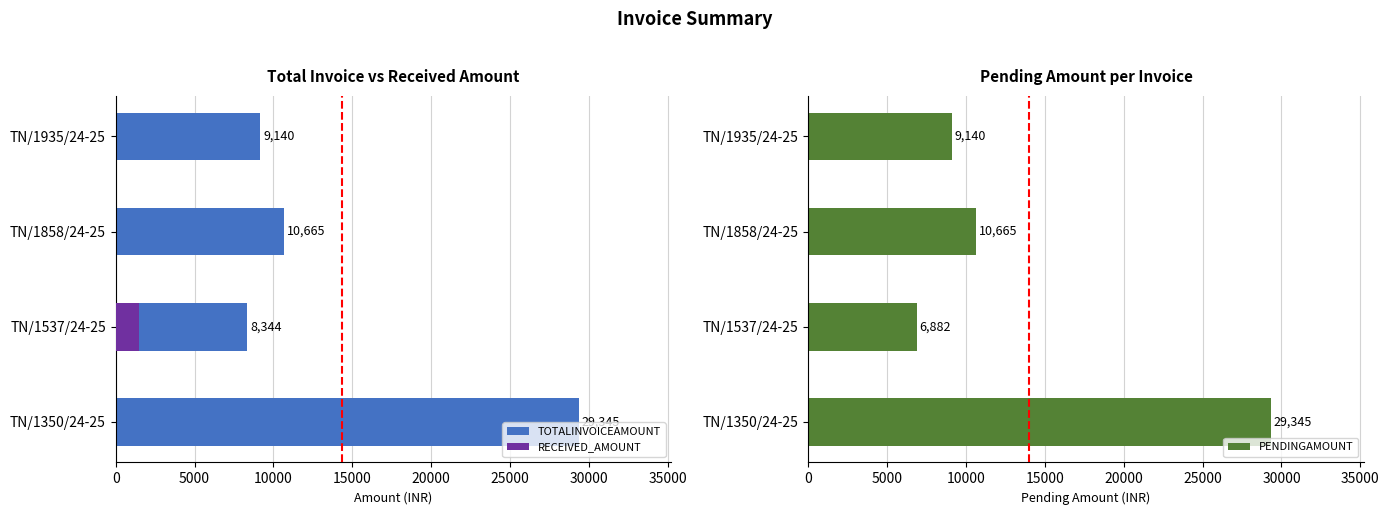

How many bars are there in total?

12